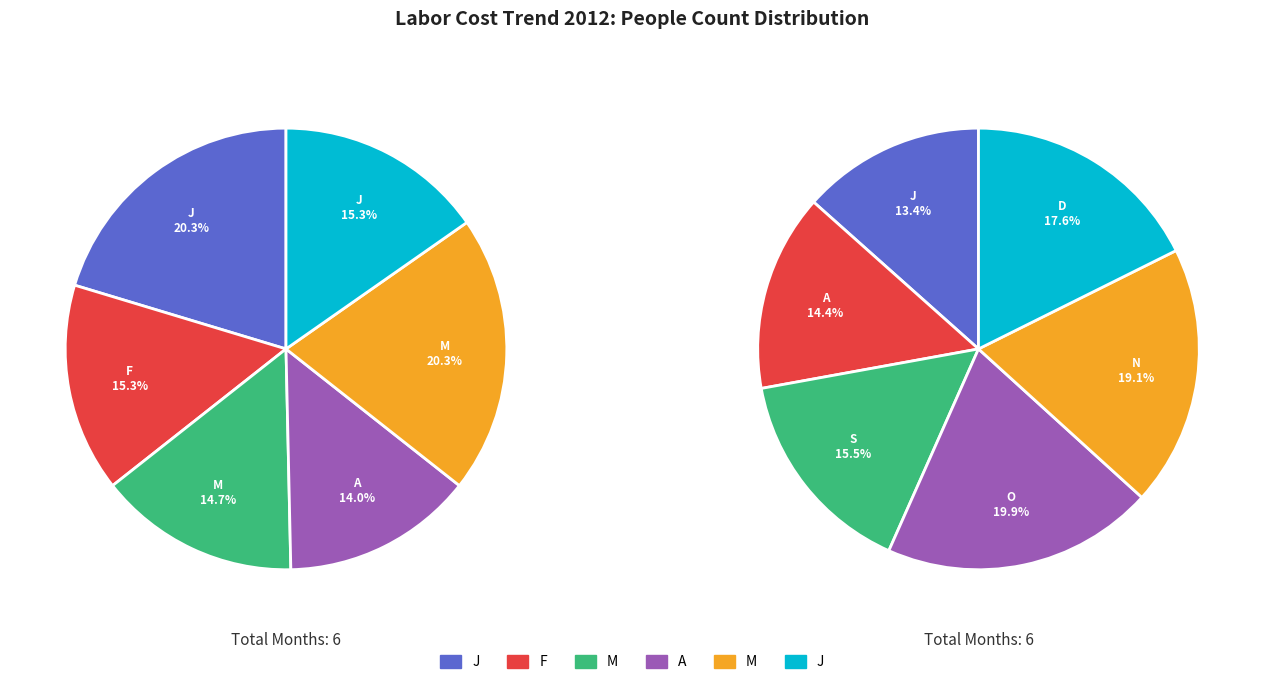

Approximately how many times larger is the value at A compared to O?

0.7